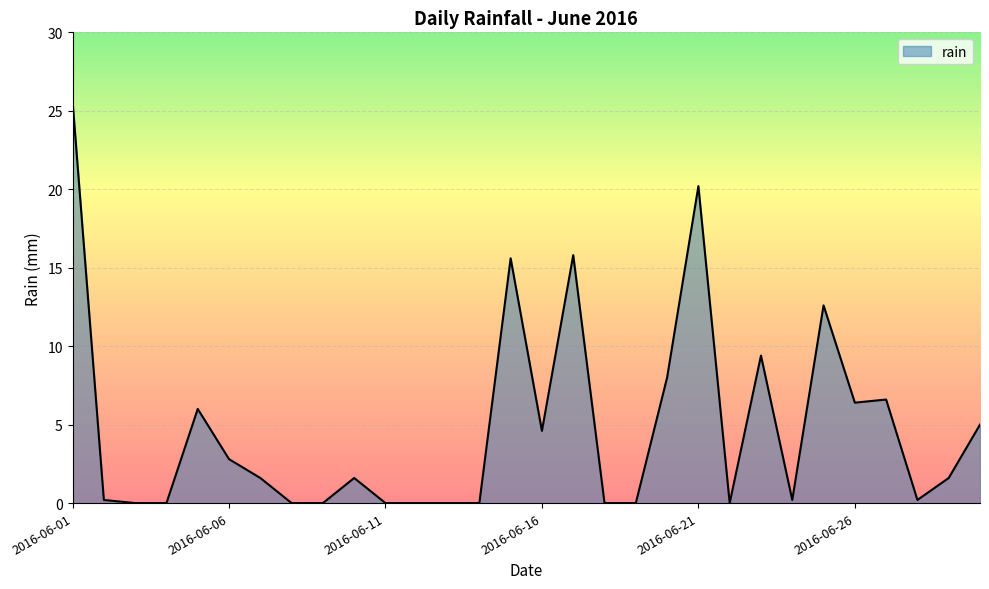

What is the maximum value shown in the chart?

25.6